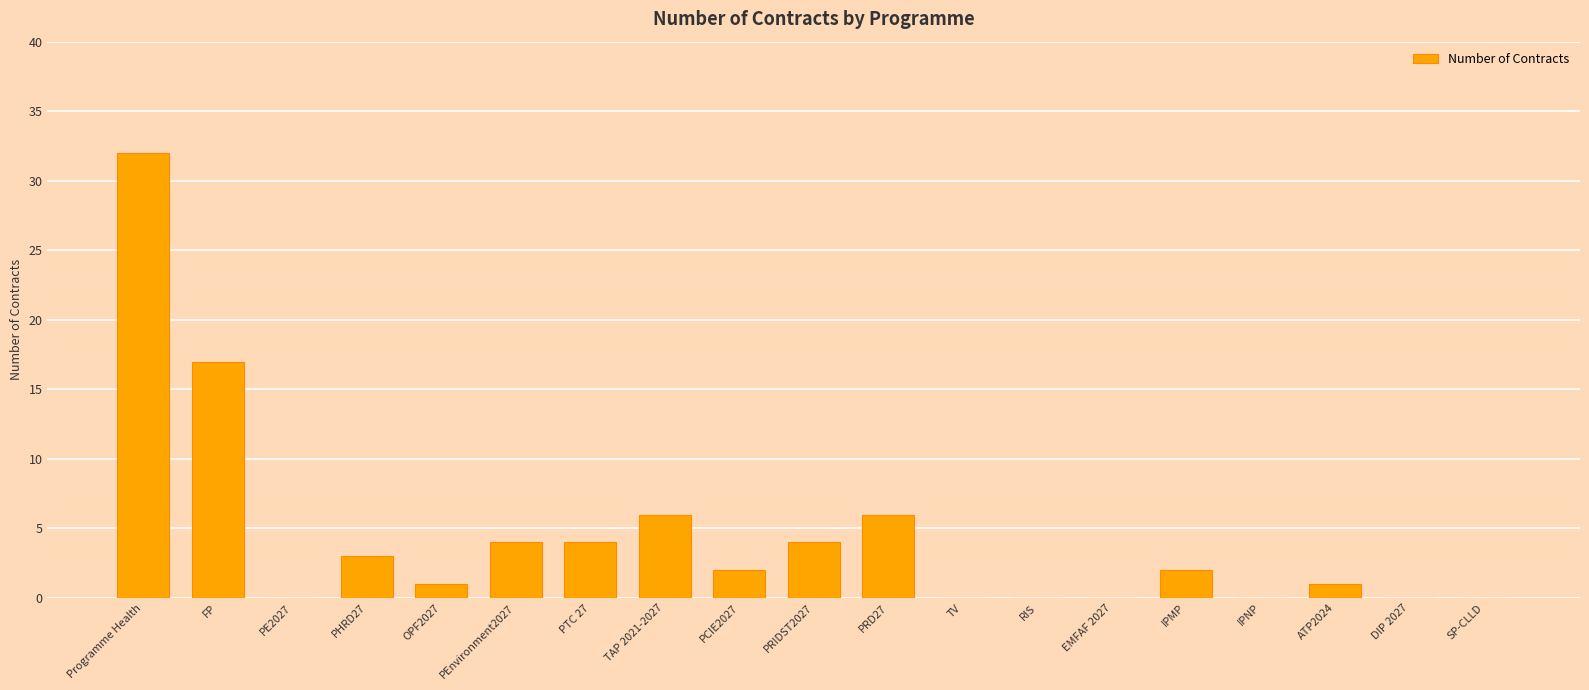

Reading left to right, list all the values displayed in this chart.

32	17	0	3	1	4	4	6	2	4	6	0	0	0	2	0	1	0	0